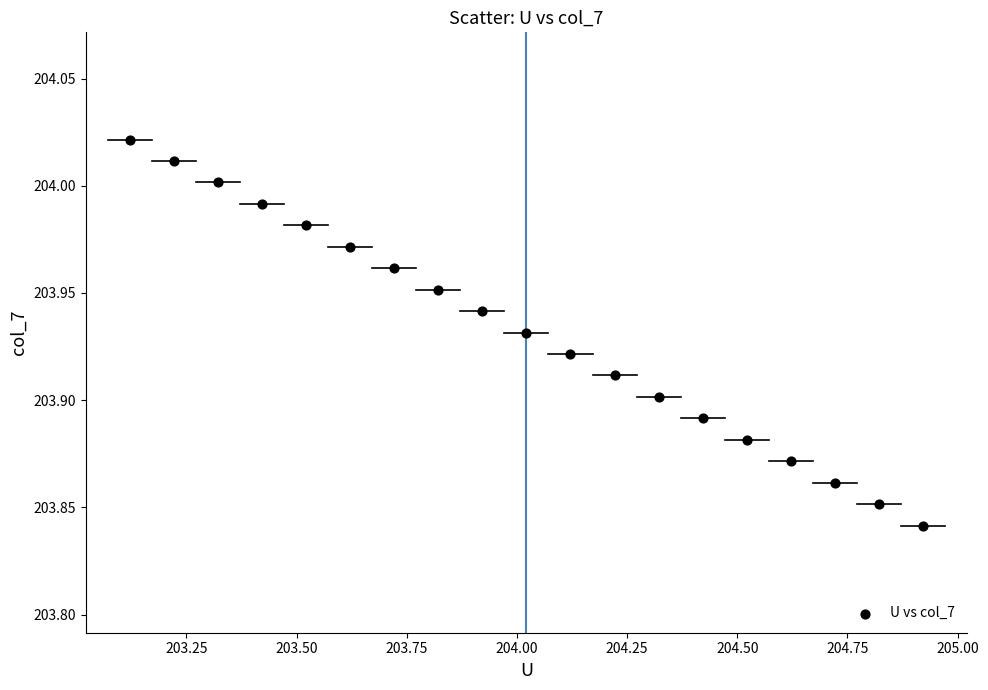

What is the range of X values (max minus min)?

1.8